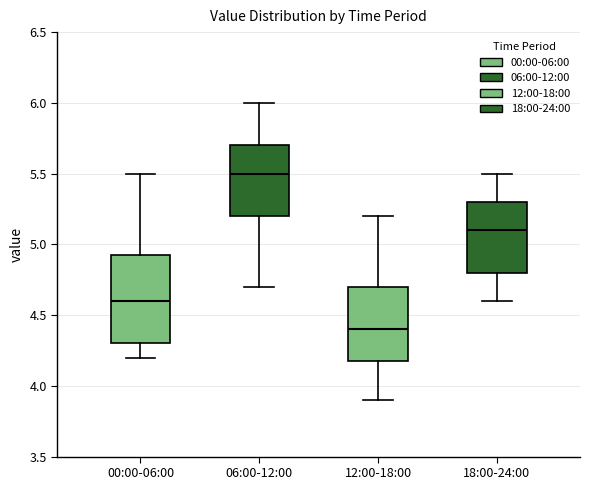

Reading left to right, transcribe this box plot: for each box, give where its median line is, the range the box spans, and where its two whiskers end, as read against the y-axis. The values are not printed on the chart, so give them approximately, as read against the axis.

00:00-06:00: median 4.60, box 4.30 to 4.95, whiskers 4.20 to 5.50
06:00-12:00: median 5.50, box 5.20 to 5.70, whiskers 4.70 to 6.00
12:00-18:00: median 4.40, box 4.20 to 4.70, whiskers 3.90 to 5.20
18:00-24:00: median 5.10, box 4.80 to 5.30, whiskers 4.60 to 5.50